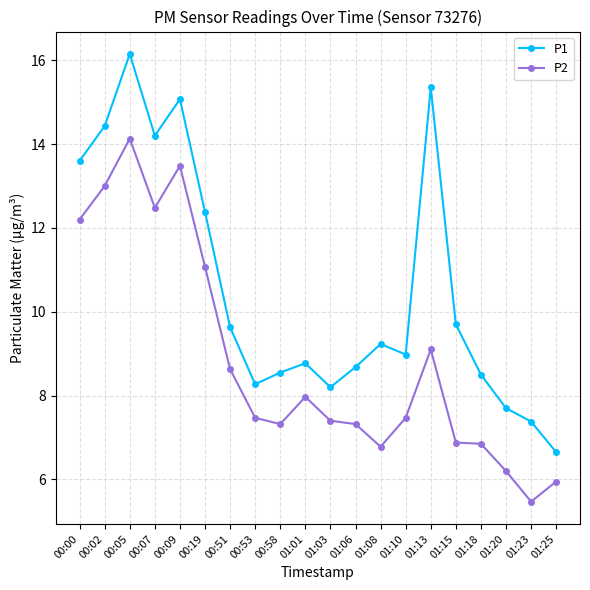

How many lines are shown in the chart?

2